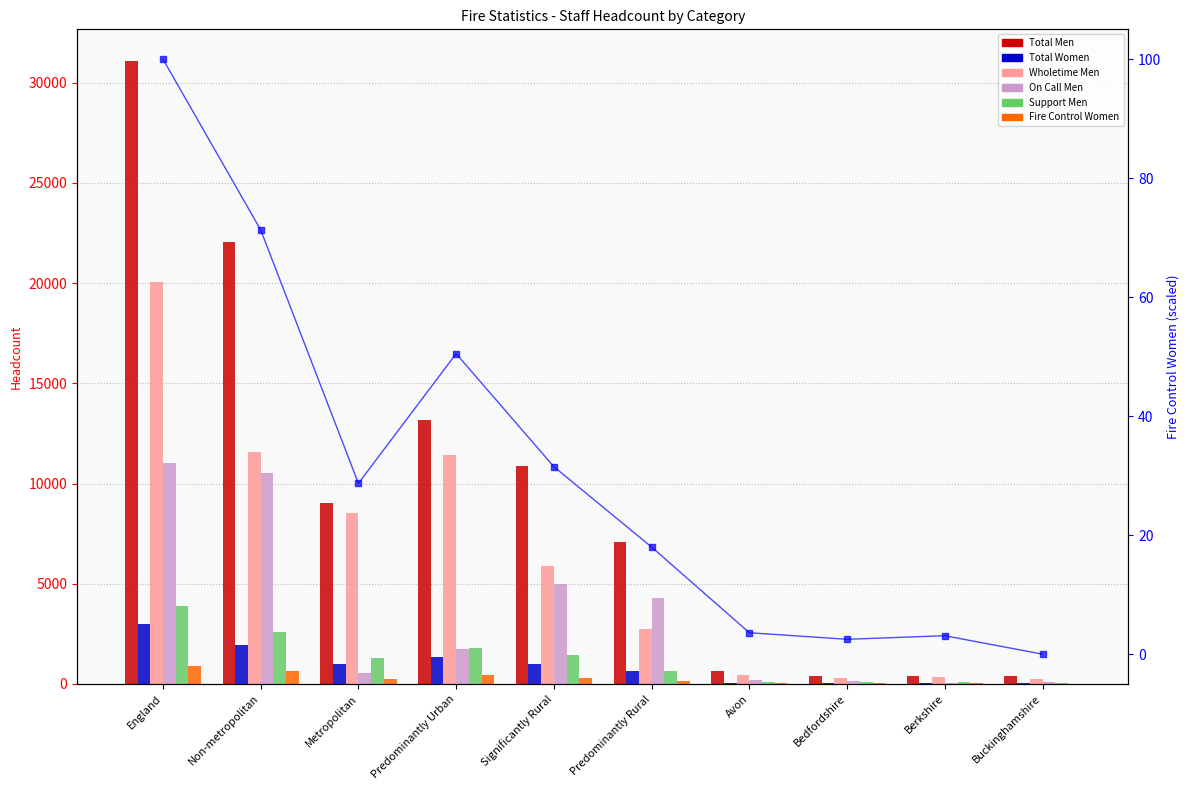

How many bars are there in total?

60